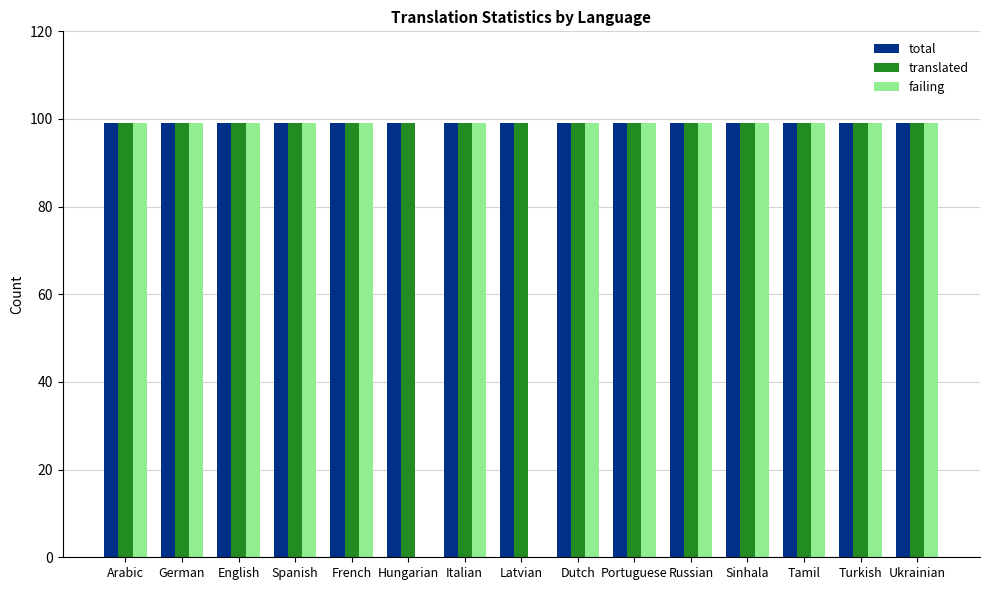

What is the average value of the translated series?

99